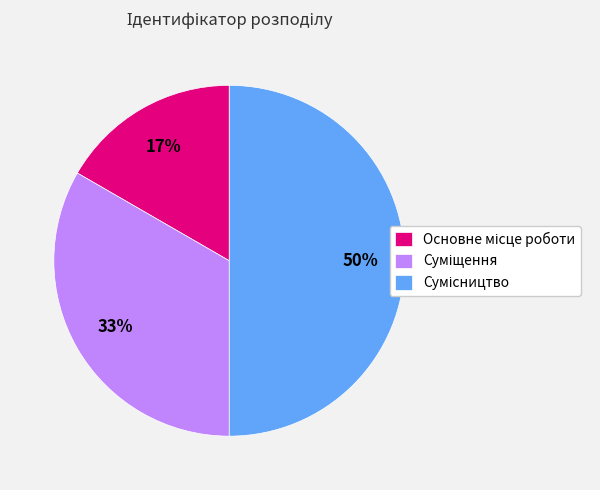

To the nearest percent, what is the average slice percentage?

33%